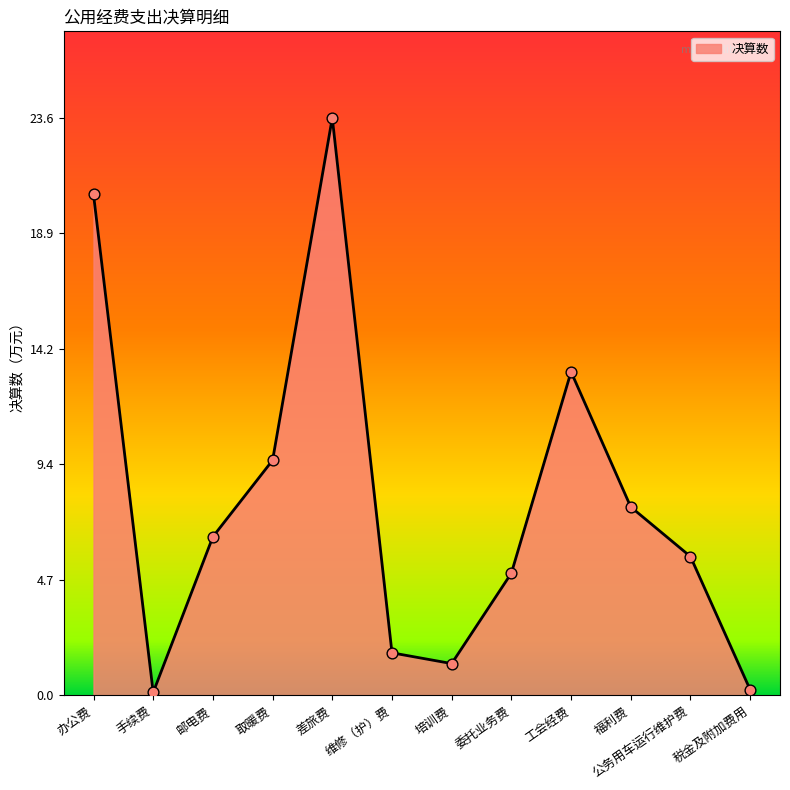

What is the change in value from 培训费 to 税金及附加费用?

-1.1